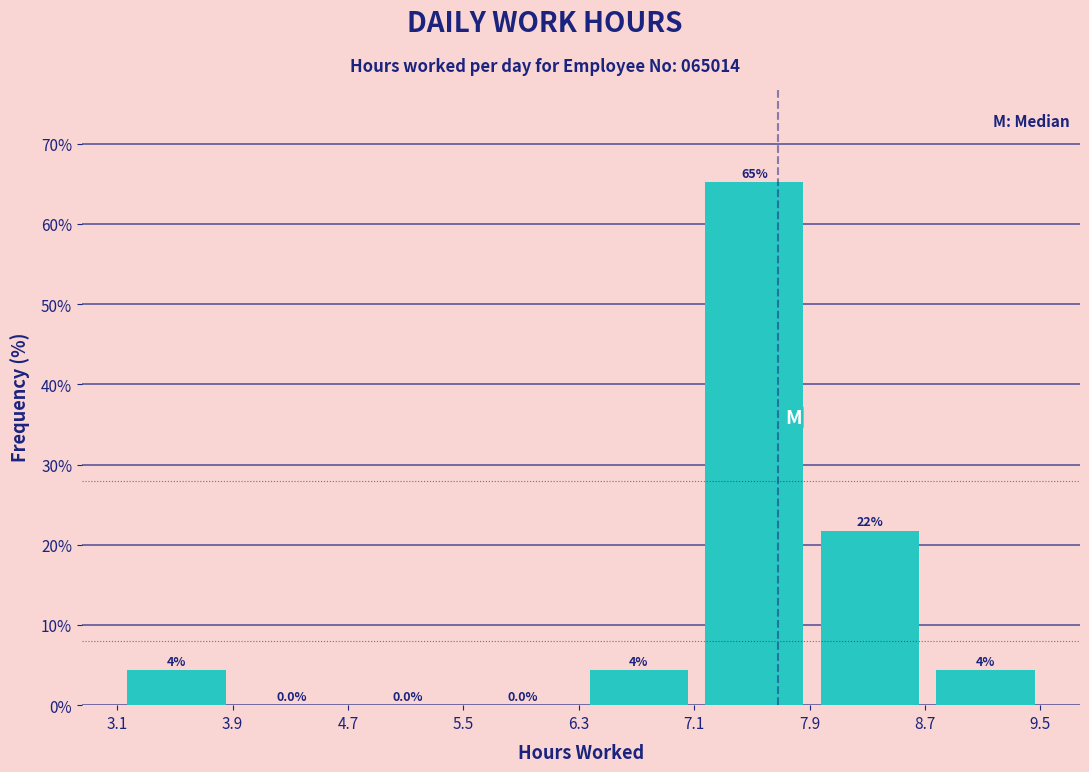

Over which range of the x-axis is the bar tallest?

7.1 to 7.9